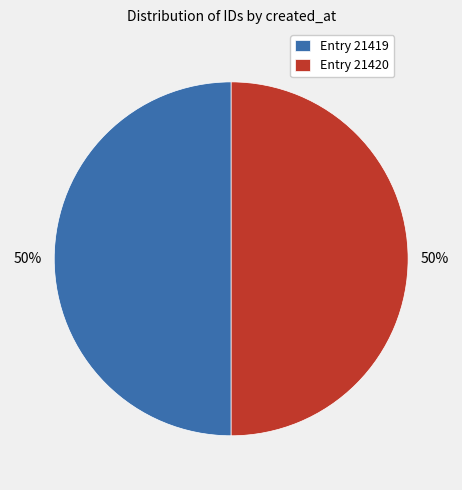

The Entry 21419 slice represents 64% of the pie. True or false?

False